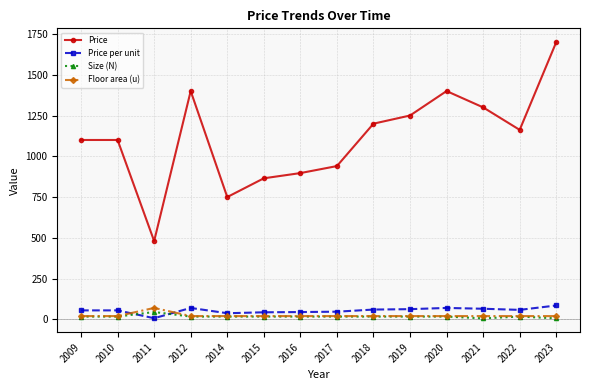

What is the difference between the maximum and second lowest values in the Price series?

950.0